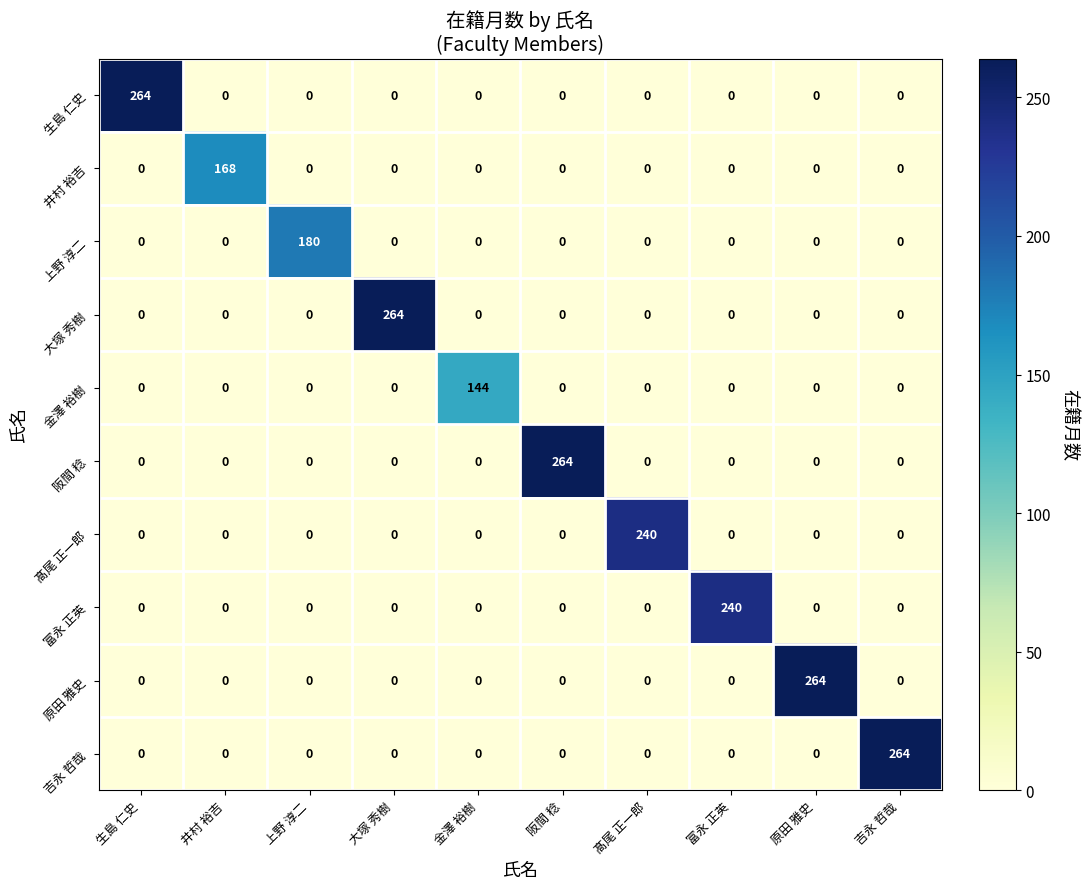

At how many categories does at least one series exceed 51?

10